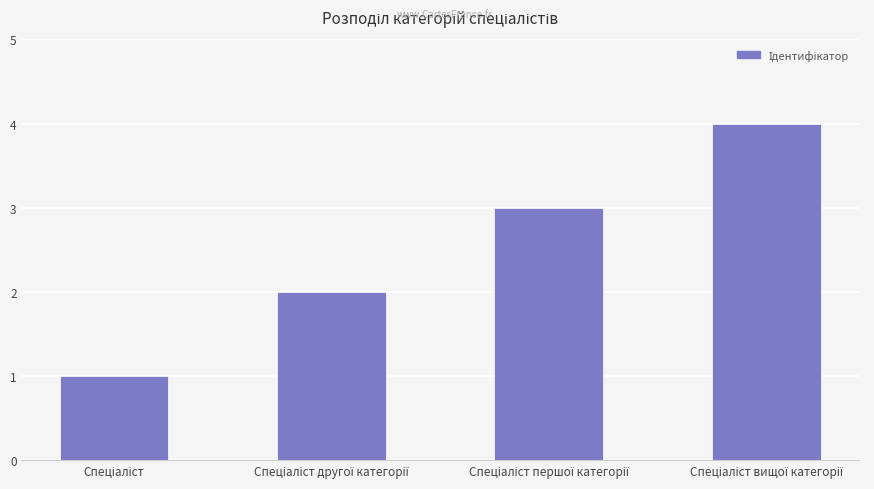

What is the sum of all values?

10